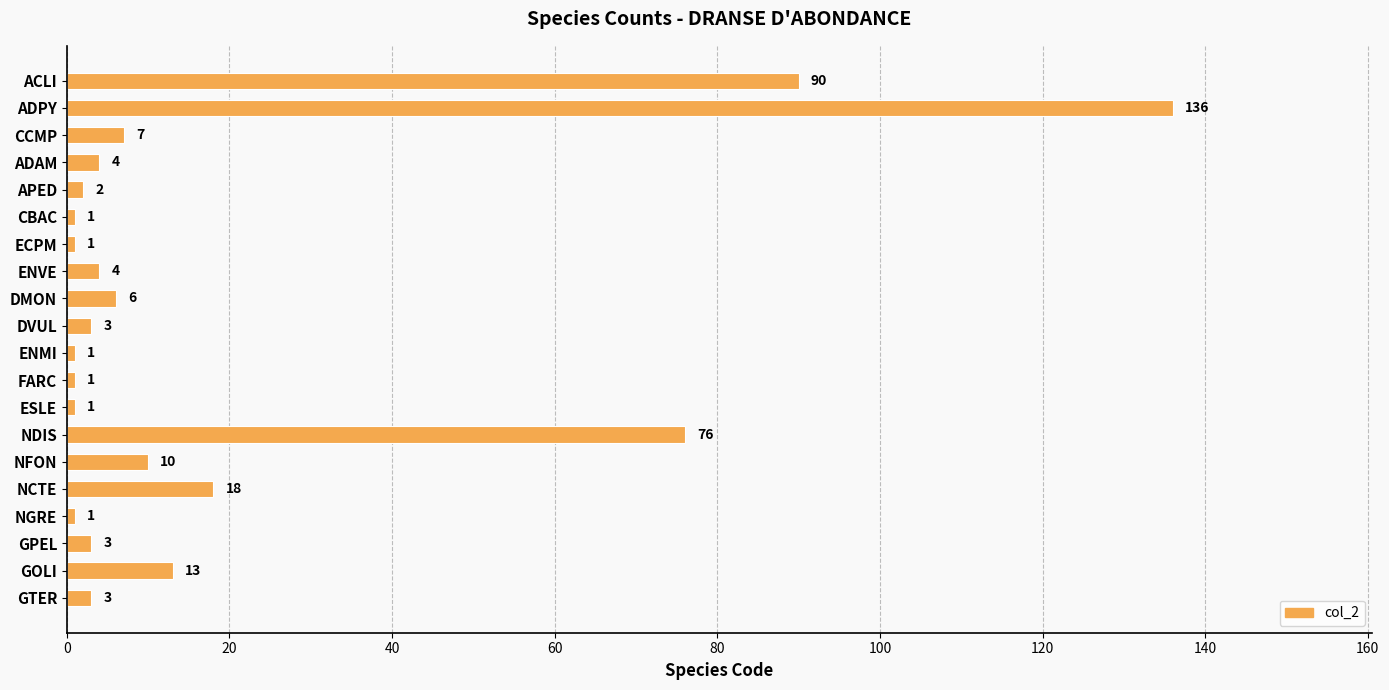

What is the average value?

19